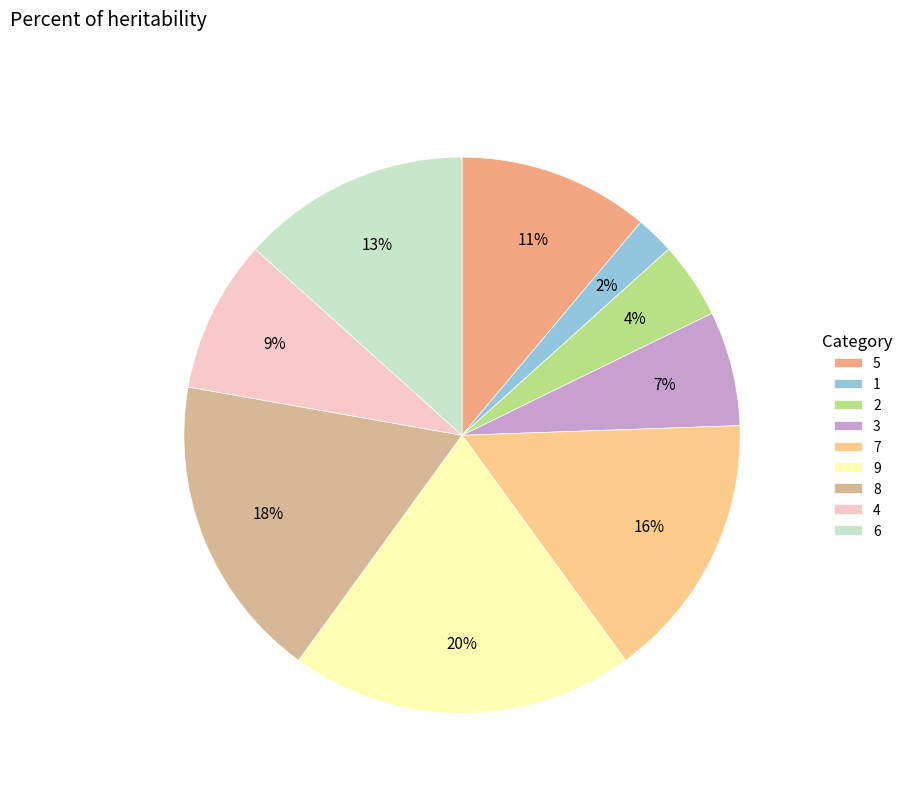

How many segments does this pie chart have?

9